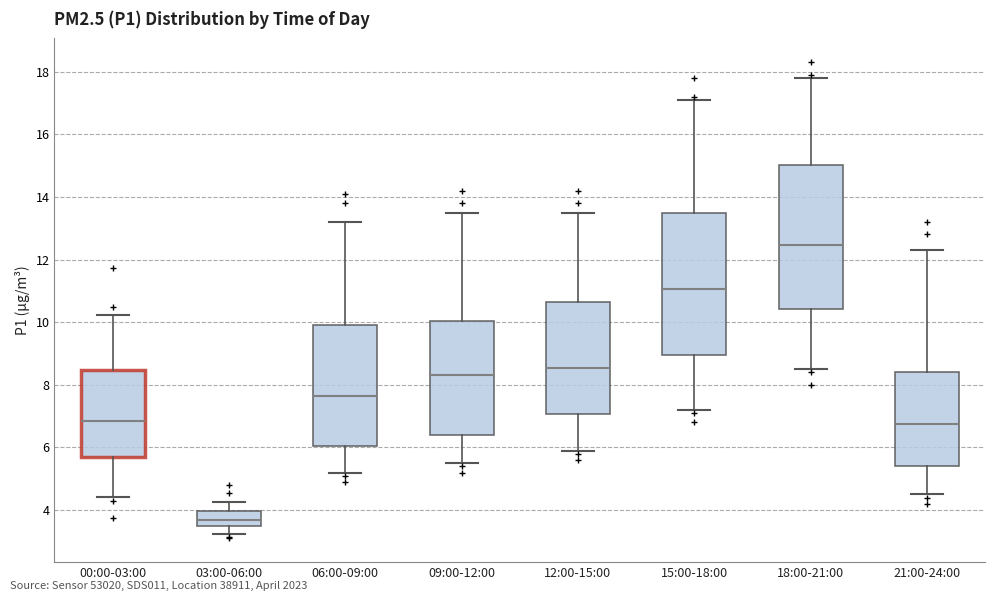

Where does the median line of the box for 03:00-06:00 sit on the y-axis? The values are not printed on the chart, so give them approximately, as read against the axis.

3.8